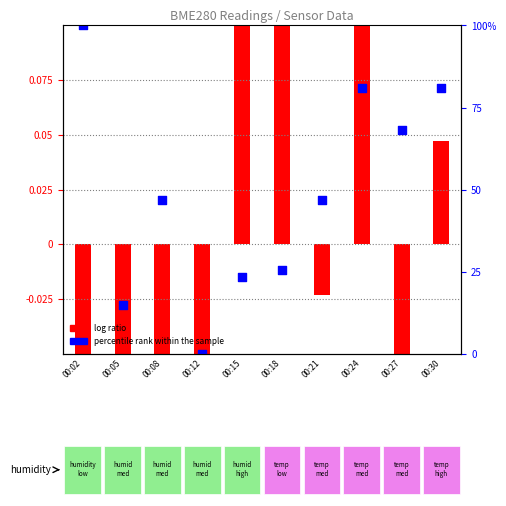

What is the total value across all series at 00:02?

99.8